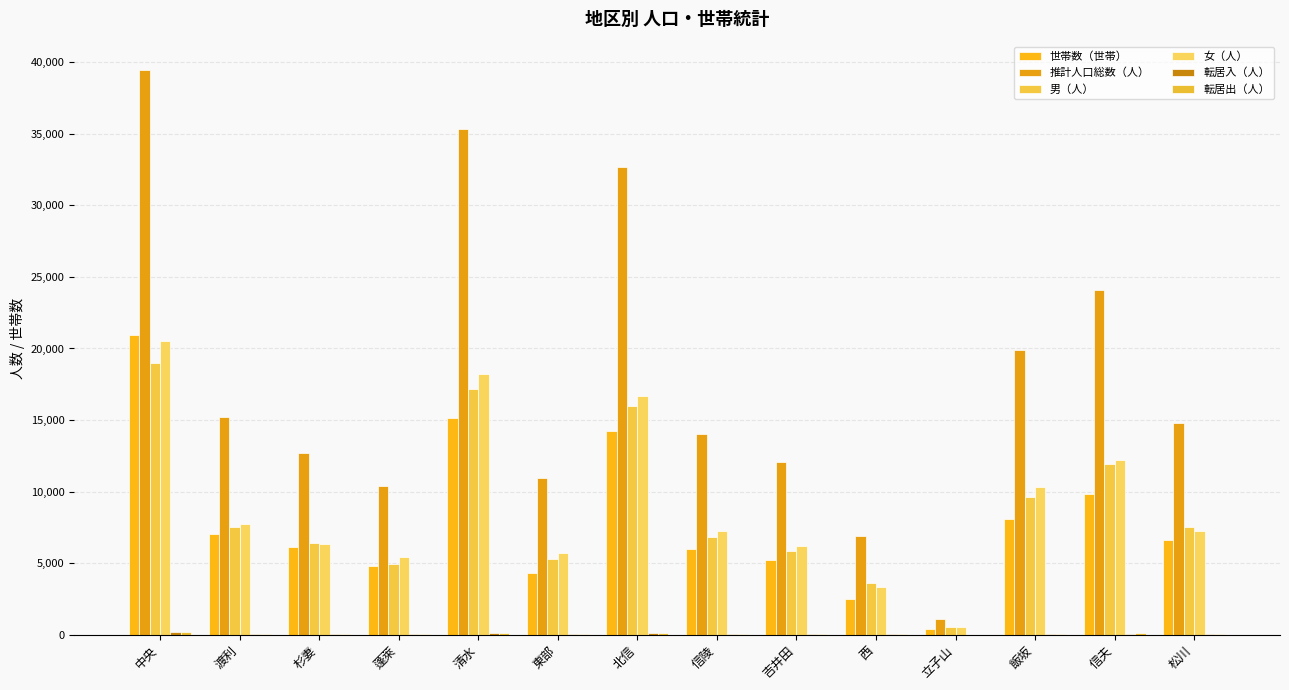

How many distinct data groups are displayed?

6